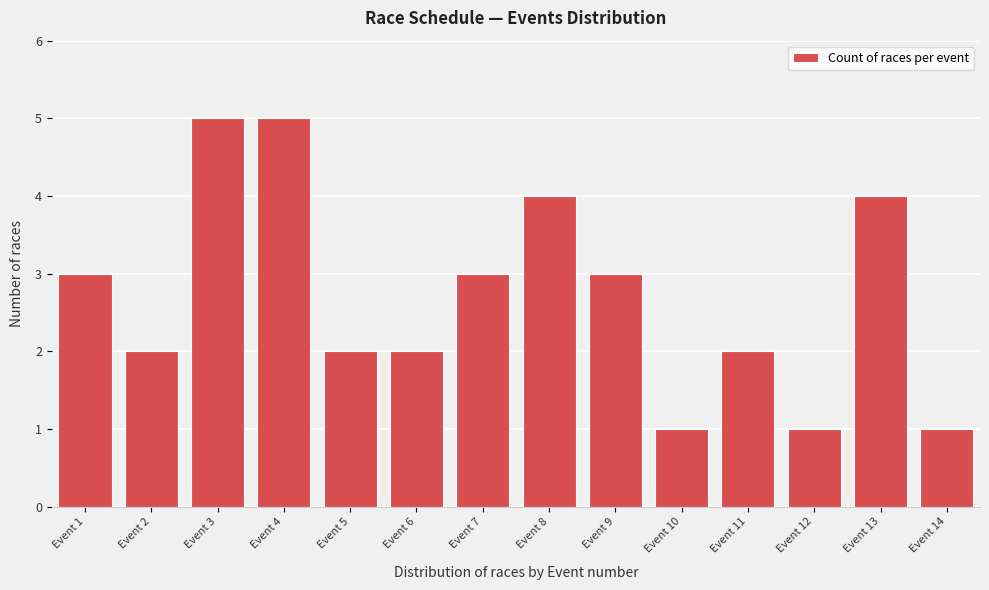

Reading left to right, list all the values displayed in this chart.

Event 1=3	Event 2=2	Event 3=5	Event 4=5	Event 5=2	Event 6=2	Event 7=3	Event 8=4	Event 9=3	Event 10=1	Event 11=2	Event 12=1	Event 13=4	Event 14=1